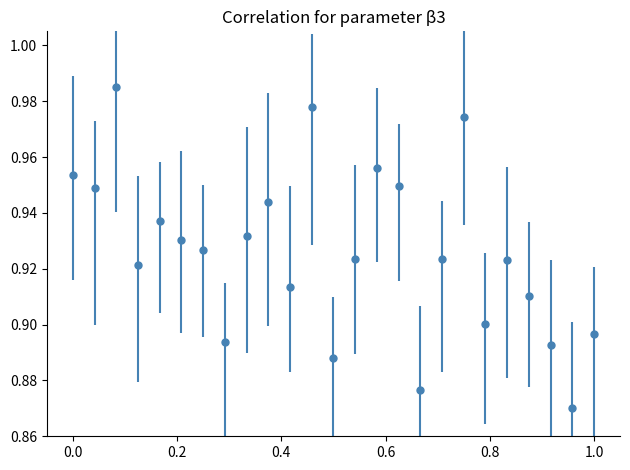

How many values are between 0 and 1?

25